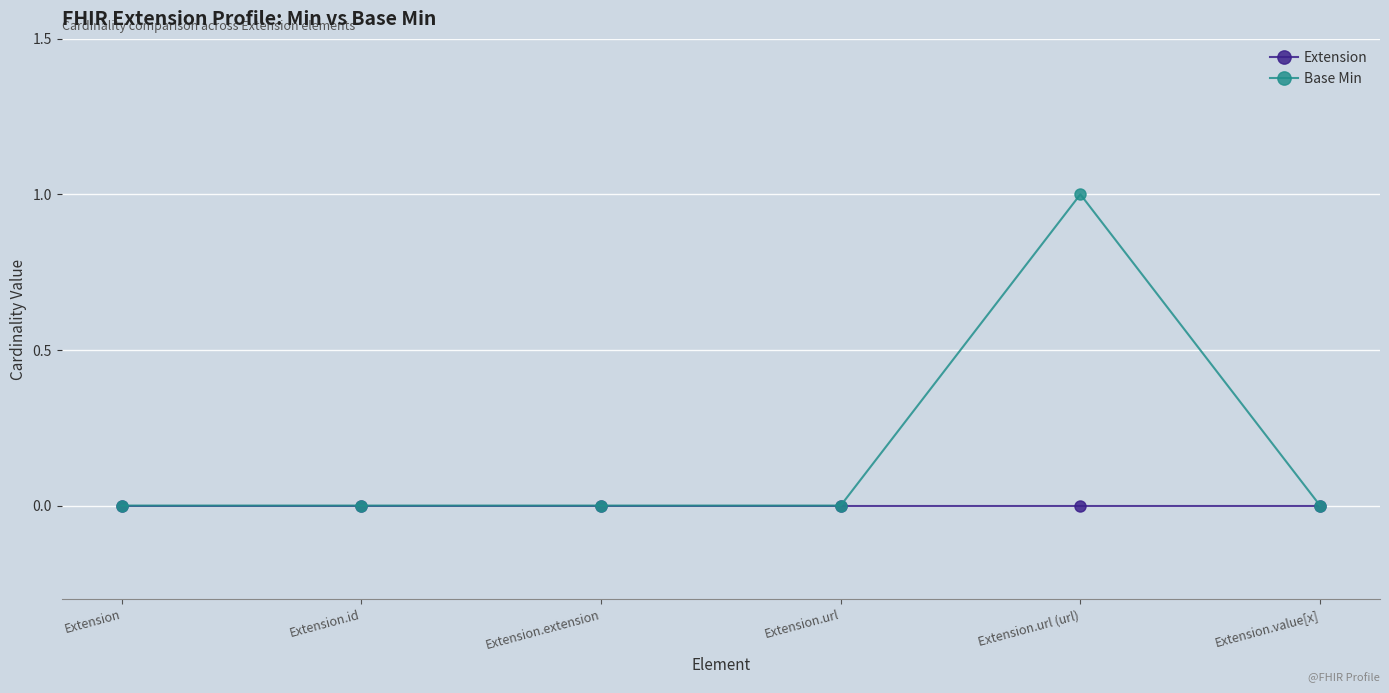

In Base Min, how many points are higher than both neighbors (excluding endpoints)?

1